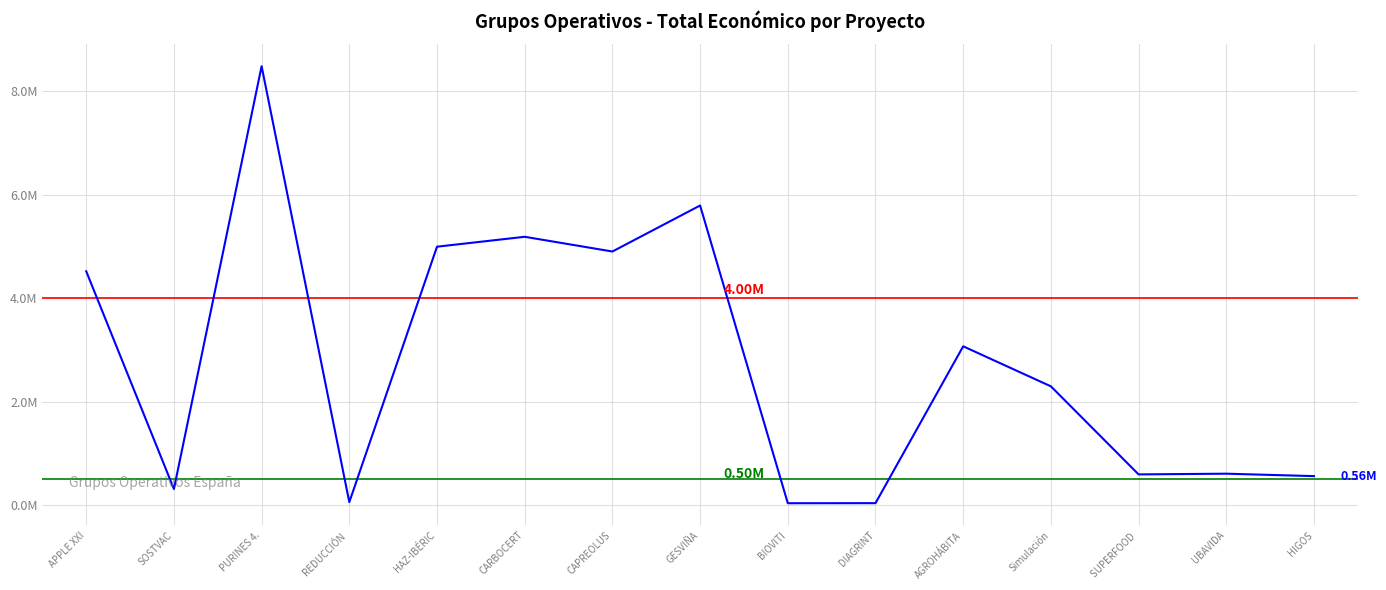

Reading left to right, what are all the values shown in this chart?

4520649.0	311553.0	8484999.0	58130.7	4995722.0	5187255.0	4902645.0	5792221.0	36647.1	37924.1	3069959.0	2296067.0	593713.0	607342.0	560529.0